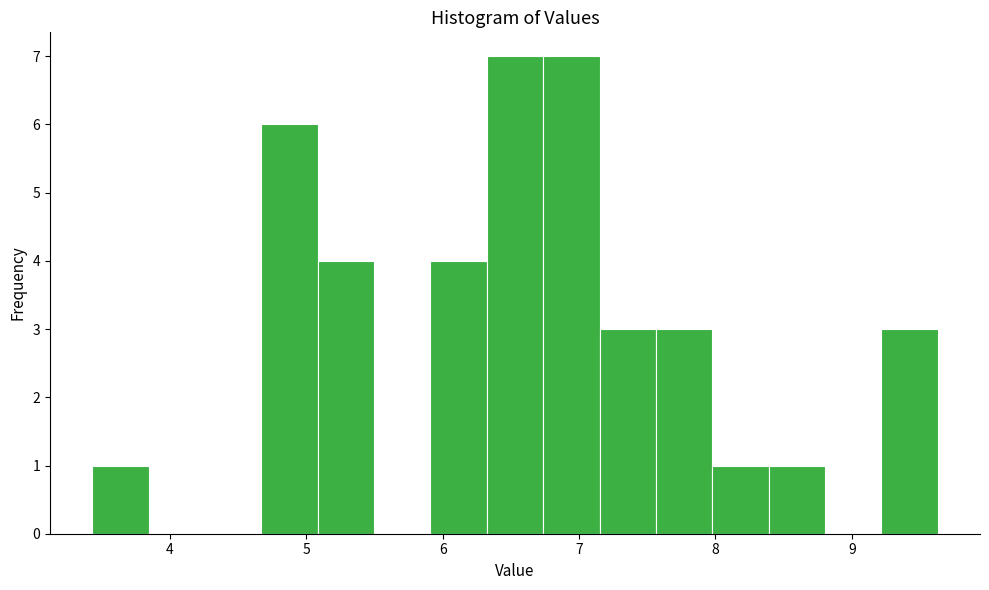

Reading left to right, transcribe this chart: for each bar, give the range it covers on the x-axis and its height. Neither the bar edges nor the heights are printed on the chart, so give them approximately, as read against the axes.

3.4 to 3.8: 1
3.8 to 4.3: 0
4.3 to 4.7: 0
4.7 to 5.1: 6
5.1 to 5.5: 4
5.5 to 5.9: 0
5.9 to 6.3: 4
6.3 to 6.7: 7
6.7 to 7.2: 7
7.2 to 7.6: 3
7.6 to 8.0: 3
8.0 to 8.4: 1
8.4 to 8.8: 1
8.8 to 9.2: 0
9.2 to 9.6: 3